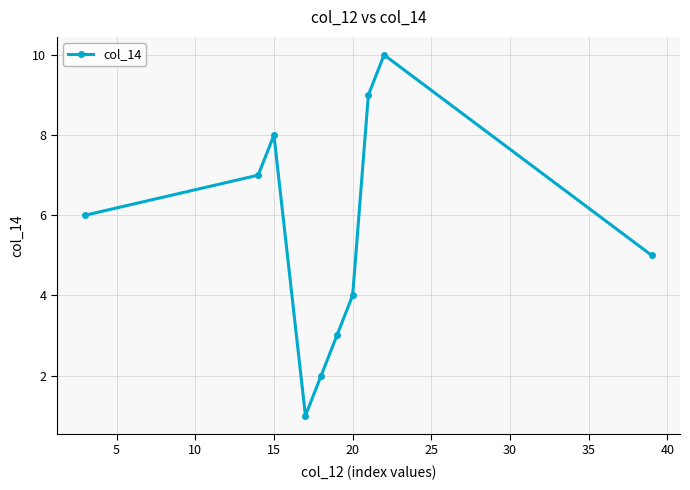

What is the greatest value displayed?

10